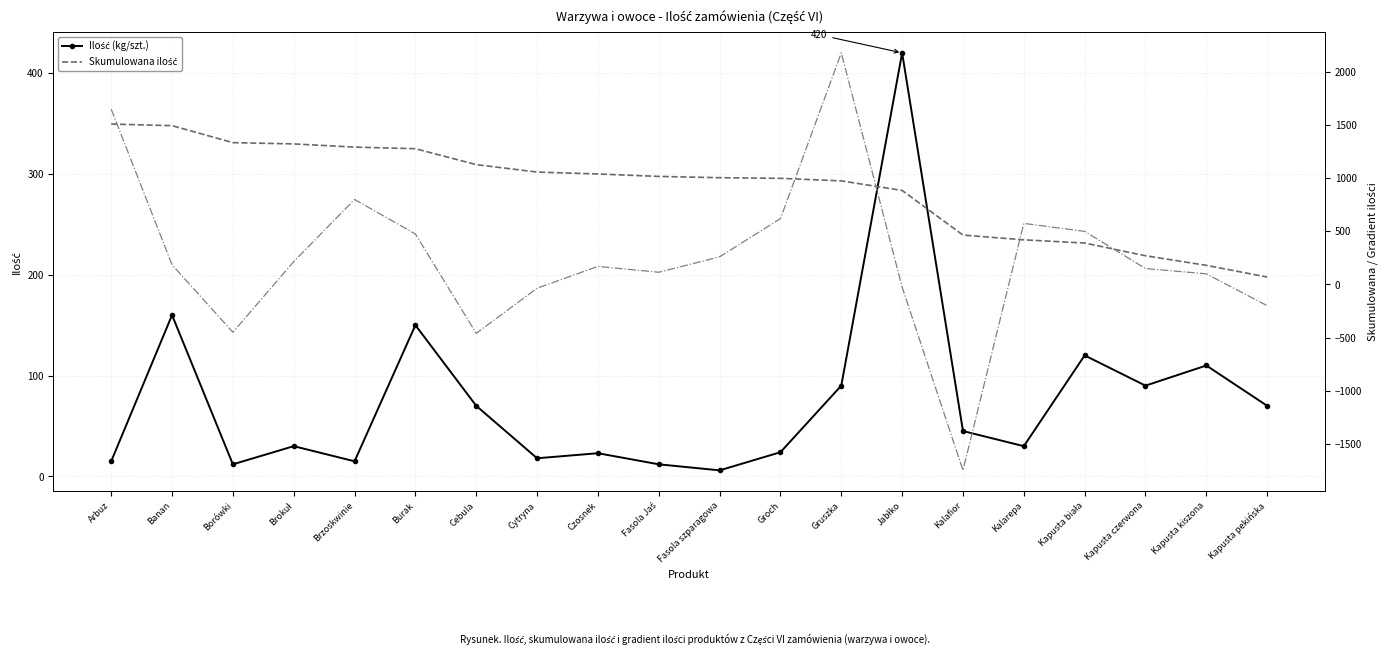

At which category is the sum across all series the highest?

Gruszka